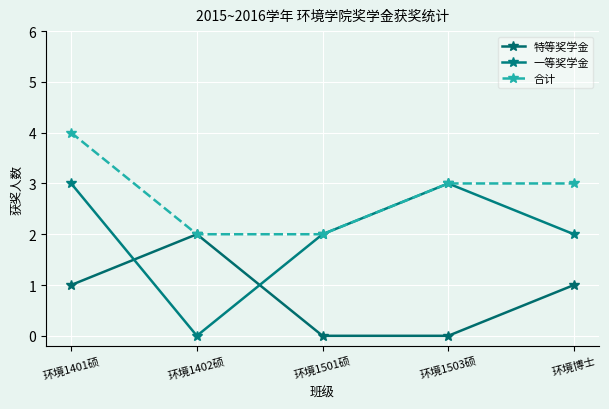

What is the value of the 特等奖学金 point at the 5th from the left?

1